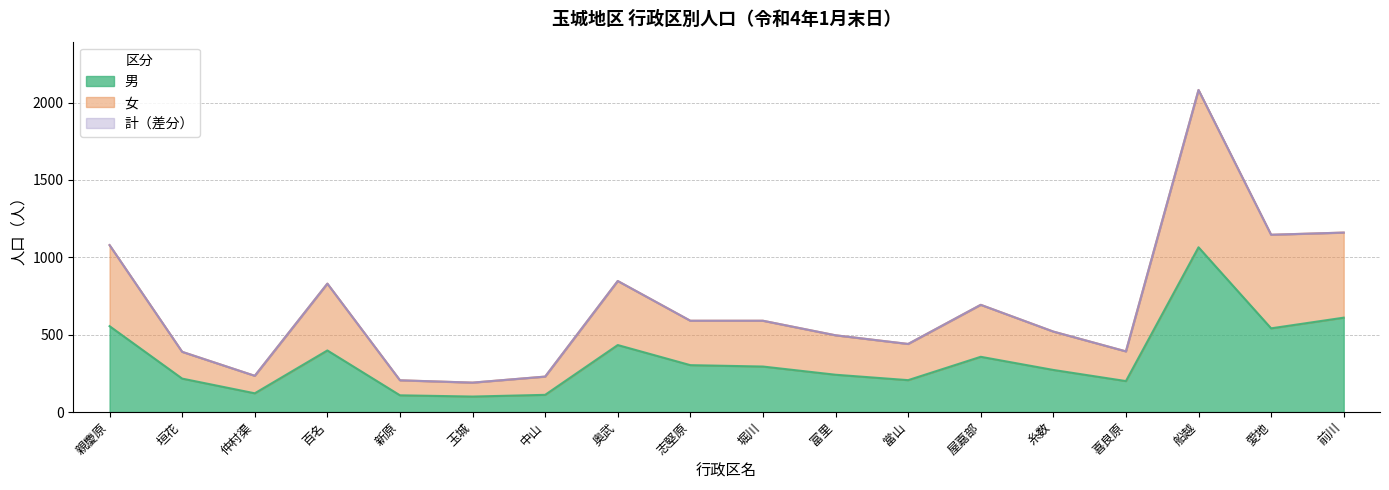

At which category is the sum across all series the highest?

船越